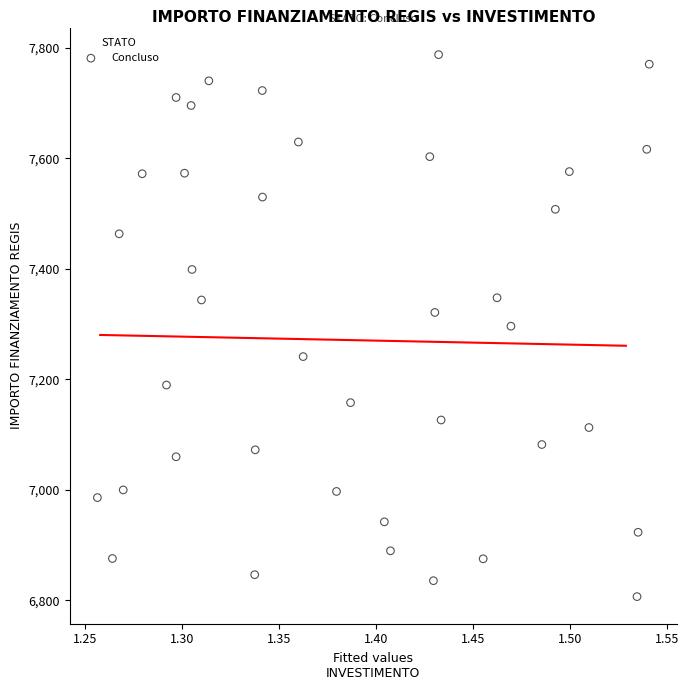

What is the range of Y values (max minus min)?

981.4